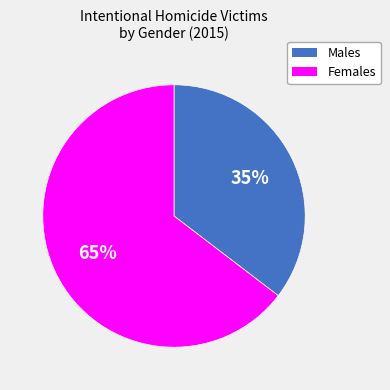

The Males slice represents 35% of the pie. True or false?

True